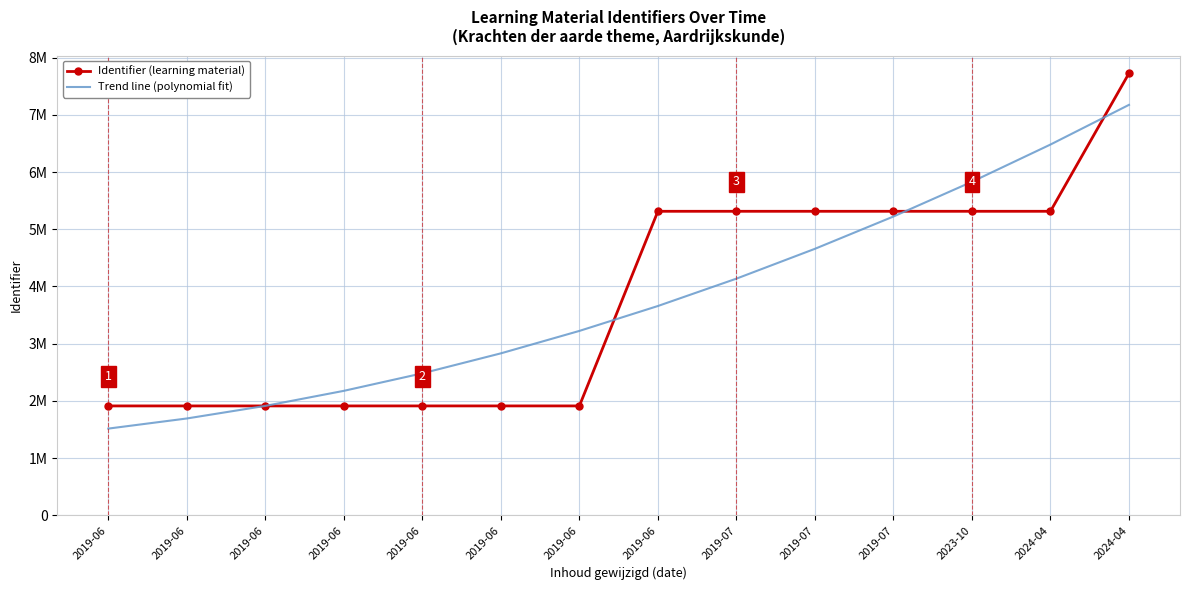

What are all the series names shown in the legend?

Identifier (learning material), Trend line (polynomial fit)